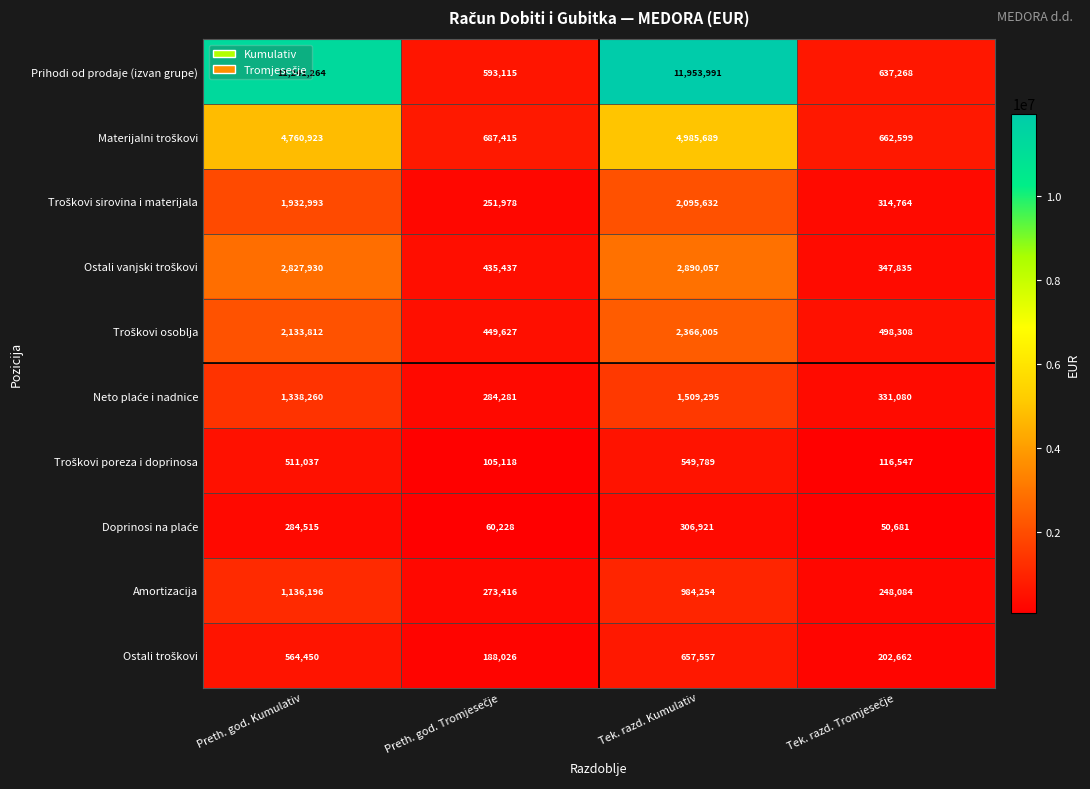

What is the highest value of the Amortizacija series?

1136196